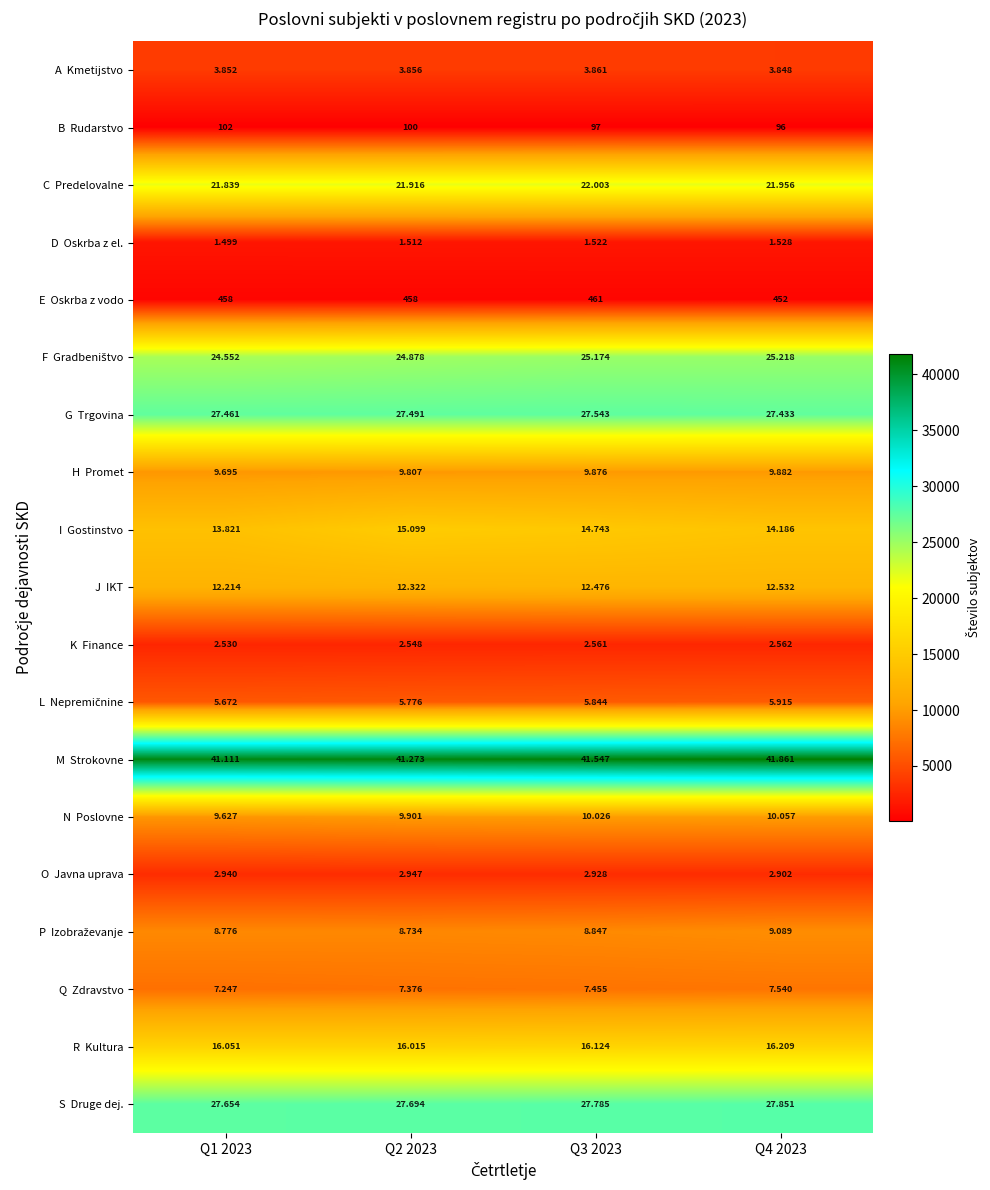

Which category has the highest value across all series?

Q4 2023